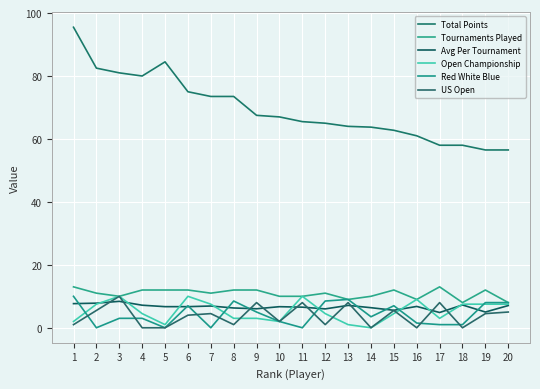

Is the value of Avg Per Tournament at 11 greater than the value of Total Points at 14?

No